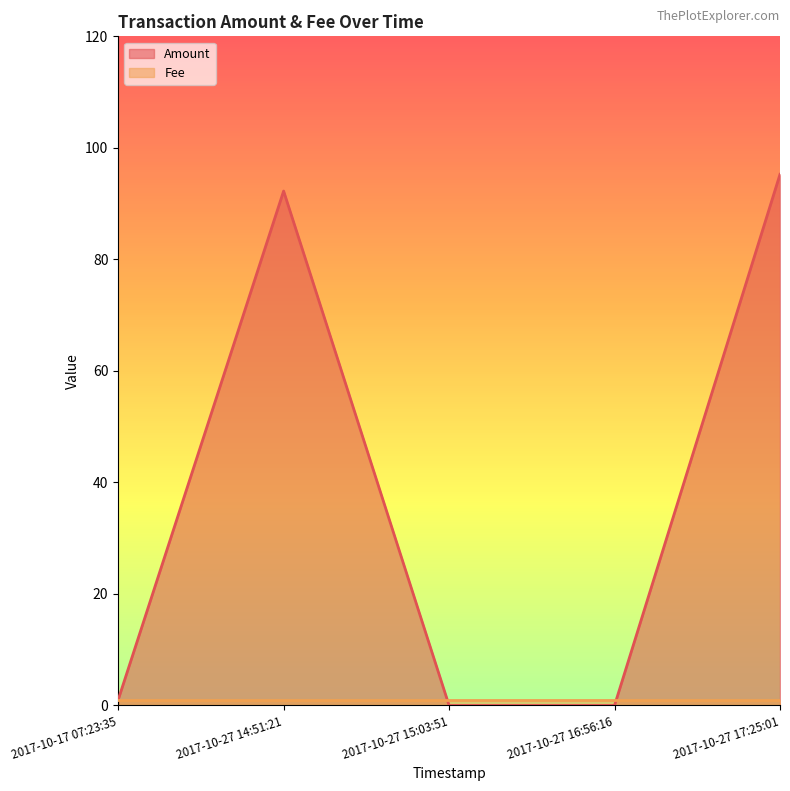

Reading left to right, what are all the values shown in this chart?

2017-10-17 07:23:35=1.0	2017-10-27 14:51:21=92.2	2017-10-27 15:03:51=0.0	2017-10-27 16:56:16=0.0	2017-10-27 17:25:01=95.2